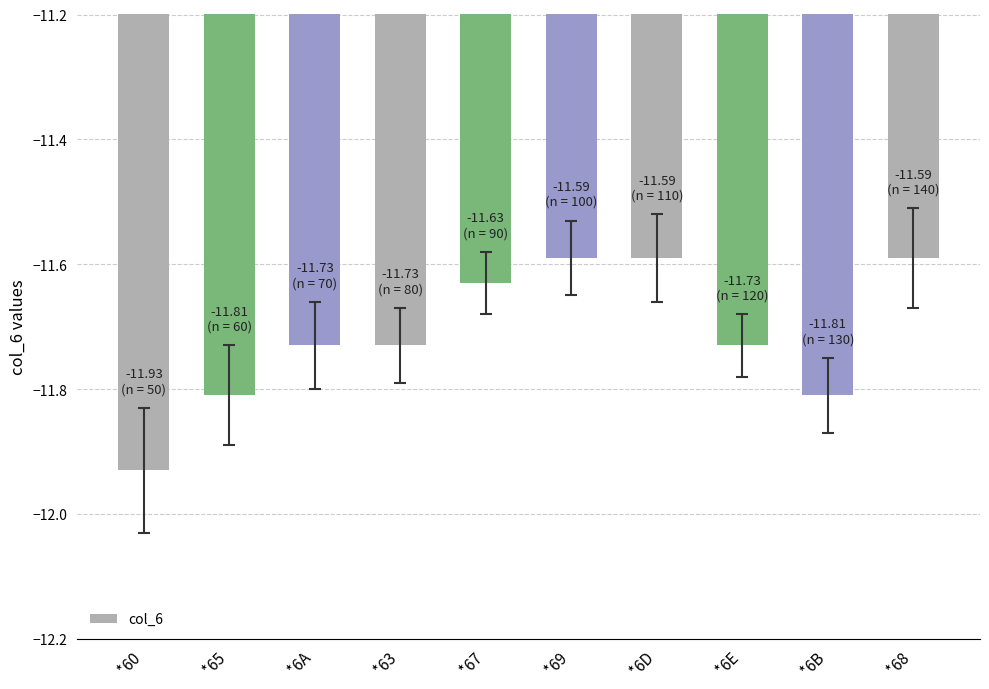

What is the difference between the maximum and minimum values?

0.3